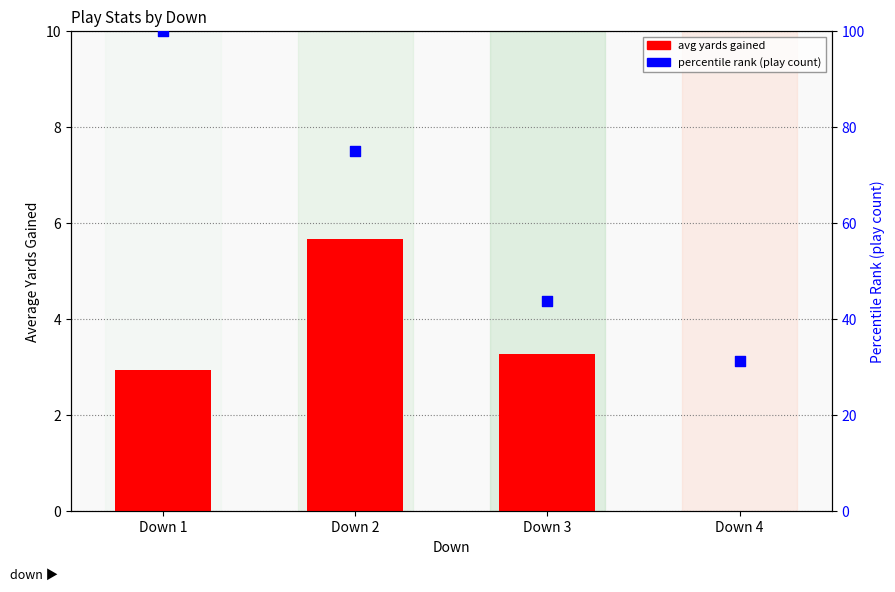

At how many categories does at least one series exceed 56?

2